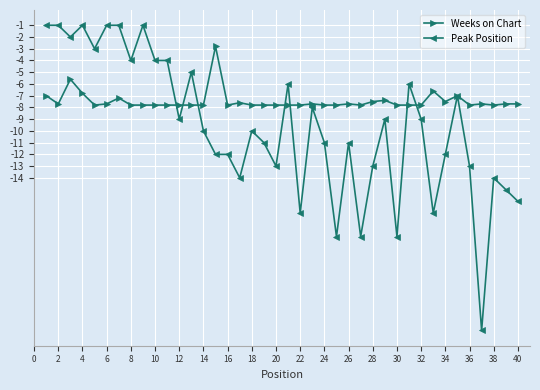

Which series ends up on top after the final intersection of Weeks on Chart and Peak Position?

Weeks on Chart